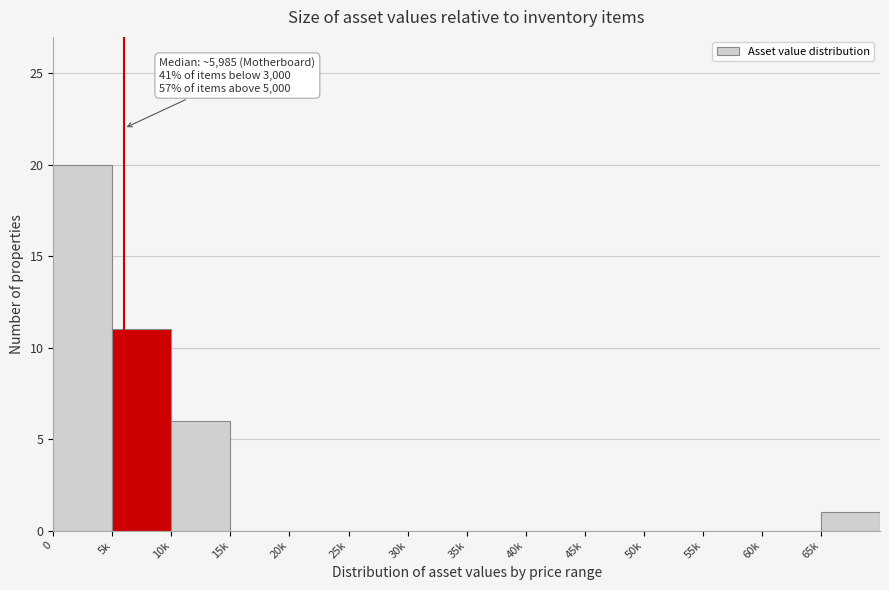

Reading right to left, list all the values displayed in this chart.

65k=1	60k=0	55k=0	50k=0	45k=0	40k=0	35k=0	30k=0	25k=0	20k=0	15k=0	10k=6	5k=11	0=20